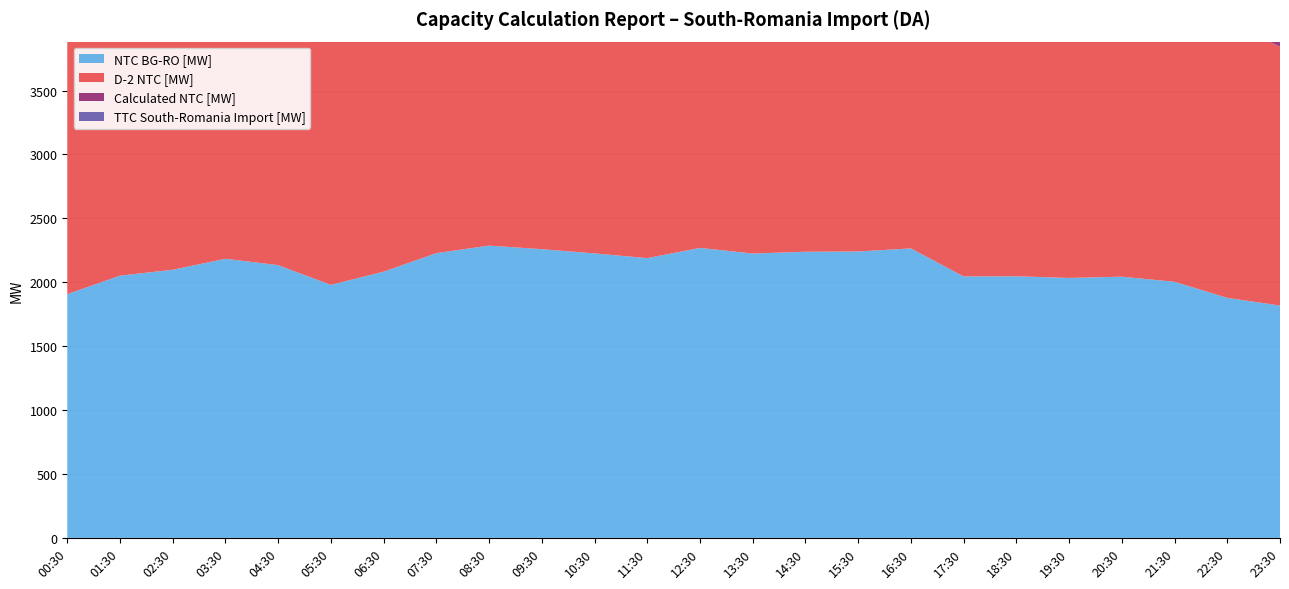

Reading left to right, what are all the values shown in this chart?

D-2 NTC [MW]: 00:30=2161	01:30=2195	02:30=2192	03:30=2293	04:30=2258	05:30=2090	06:30=2222	07:30=2341	08:30=2296	09:30=2190	10:30=2227	11:30=2269	12:30=2343	13:30=2353	14:30=2400	15:30=2364	16:30=2153	17:30=2137	18:30=2067	19:30=2063	20:30=2043	21:30=2107	22:30=2152	23:30=2026
Calculated NTC [MW]: 00:30=2725	01:30=2932	02:30=2998	03:30=3120	04:30=3050	05:30=2829	06:30=2976	07:30=3183	08:30=3267	09:30=3228	10:30=3180	11:30=3128	12:30=3243	13:30=3179	14:30=3200	15:30=3202	16:30=3236	17:30=2923	18:30=2925	19:30=2907	20:30=2920	21:30=2864	22:30=2684	23:30=2597
TTC South-Romania Import [MW]: 00:30=2925	01:30=3132	02:30=3198	03:30=3320	04:30=3250	05:30=3029	06:30=3176	07:30=3383	08:30=3467	09:30=3428	10:30=3380	11:30=3328	12:30=3443	13:30=3379	14:30=3400	15:30=3402	16:30=3436	17:30=3123	18:30=3125	19:30=3107	20:30=3120	21:30=3064	22:30=2884	23:30=2797
NTC BG-RO [MW]: 00:30=1907	01:30=2052	02:30=2098	03:30=2184	04:30=2134	05:30=1980	06:30=2083	07:30=2228	08:30=2287	09:30=2259	10:30=2226	11:30=2189	12:30=2269	13:30=2225	14:30=2239	15:30=2241	16:30=2265	17:30=2046	18:30=2047	19:30=2034	20:30=2044	21:30=2004	22:30=1878	23:30=1818